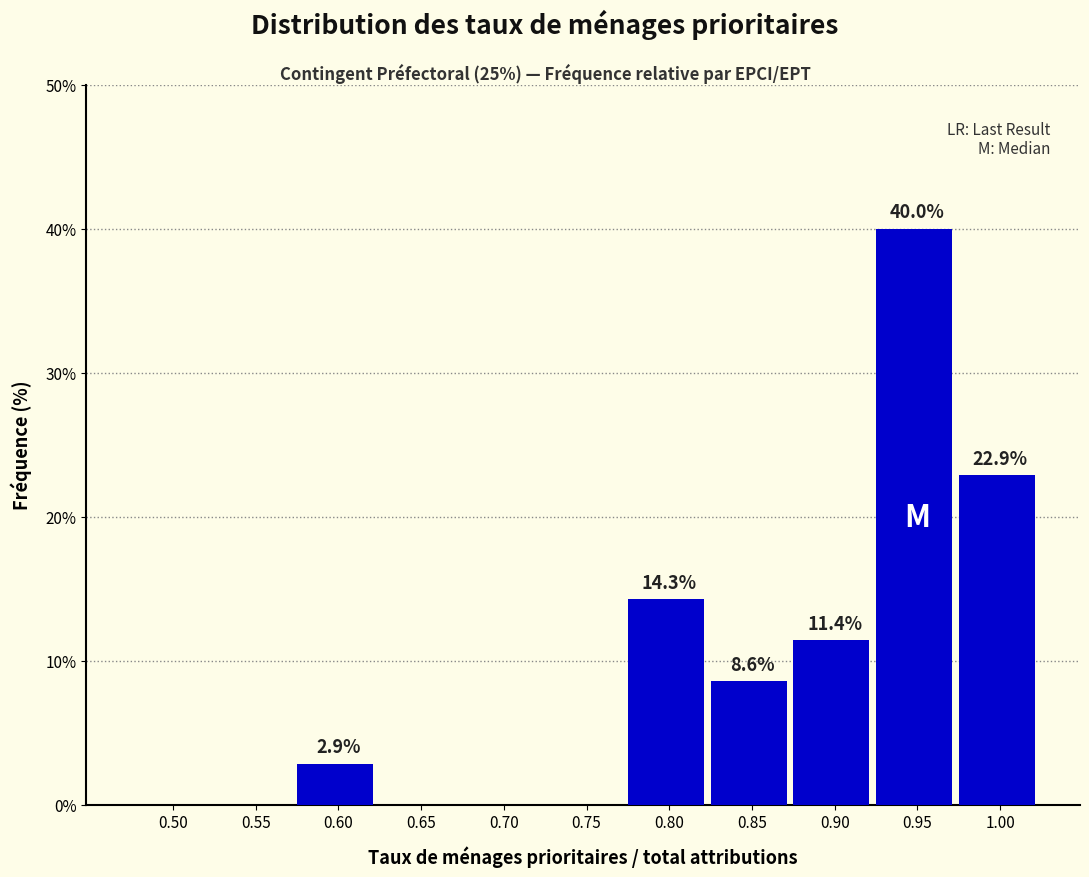

Reading left to right, list all the values displayed in this chart.

0.50=0.0	0.55=0.0	0.60=2.9	0.65=0.0	0.70=0.0	0.75=0.0	0.80=14.3	0.85=8.6	0.90=11.4	0.95=40.0	1.00=22.9